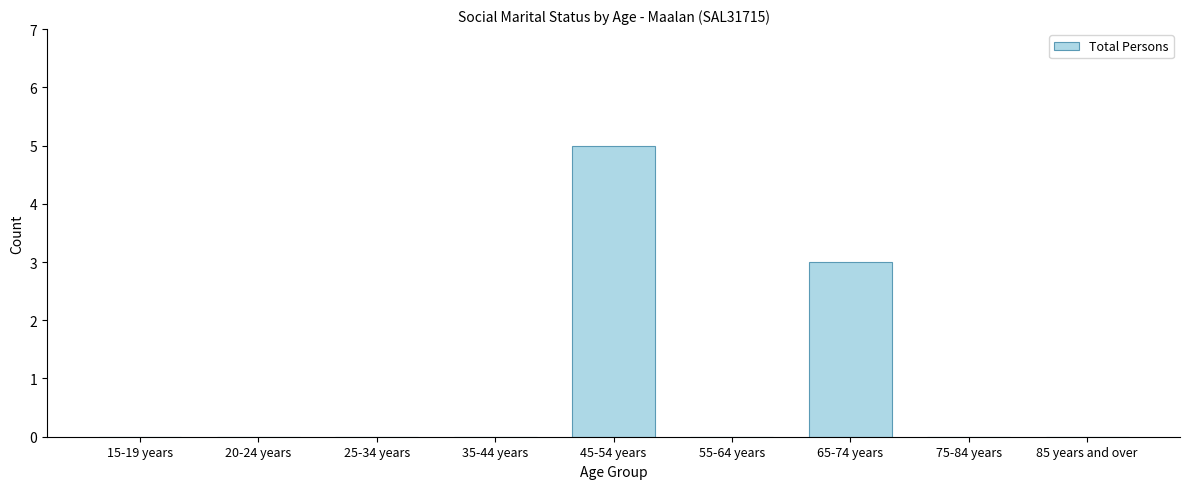

Reading left to right, extract all data points from this chart.

15-19 years=0	20-24 years=0	25-34 years=0	35-44 years=0	45-54 years=5	55-64 years=0	65-74 years=3	75-84 years=0	85 years and over=0